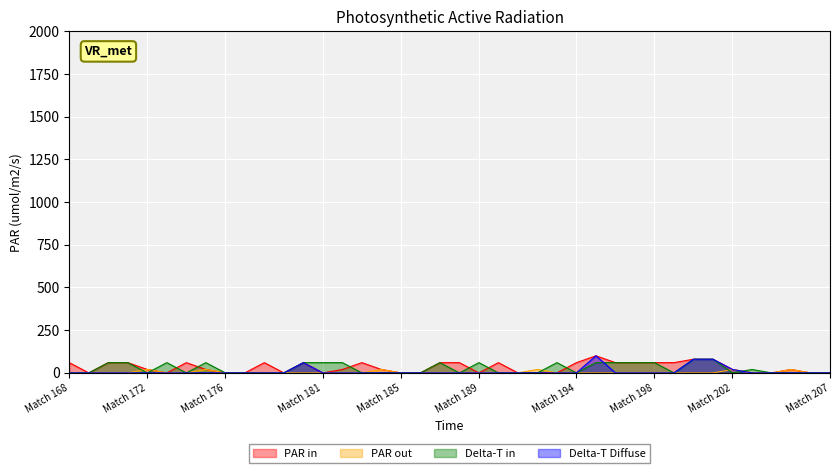

Which series changed the most between match_171_1092 and match_172_1092?

PAR in